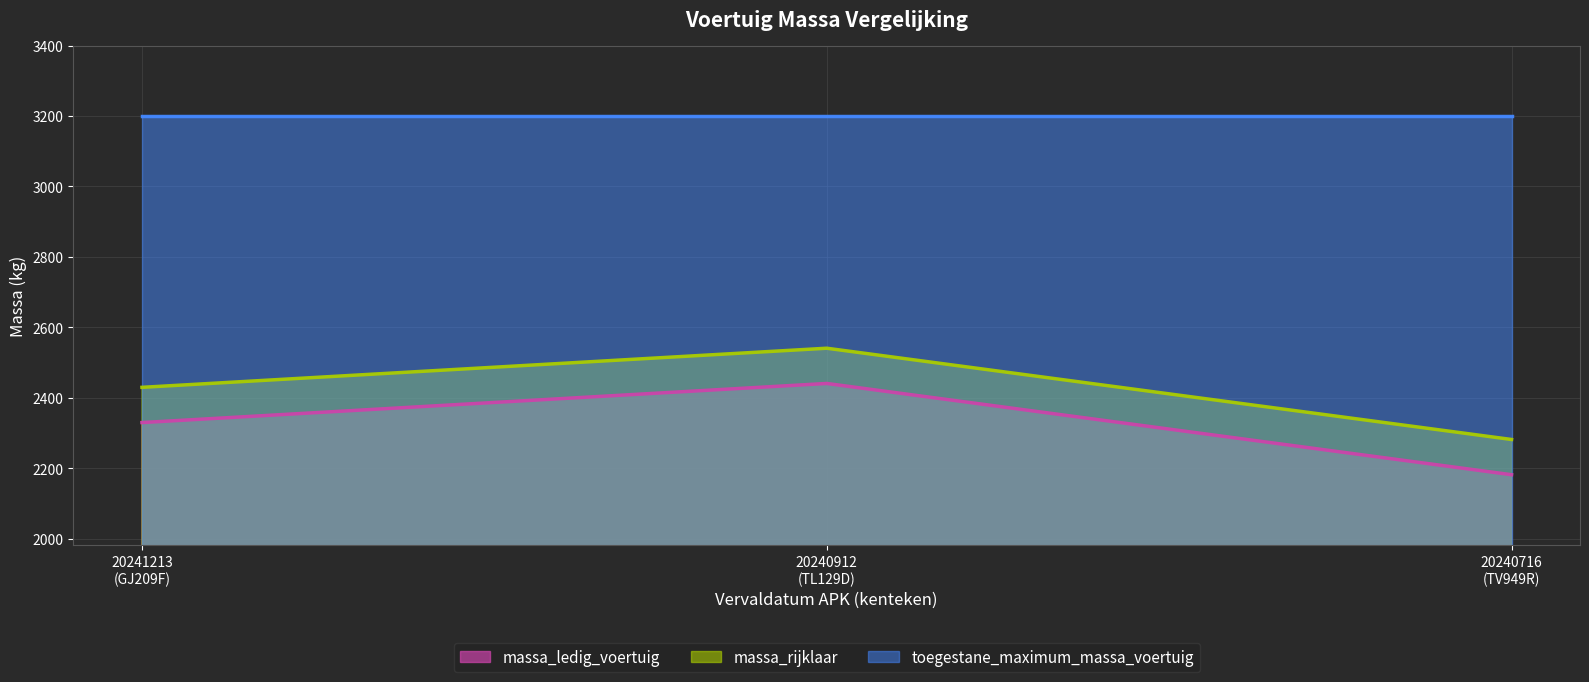

What is the minimum value for massa_ledig_voertuig?

2182